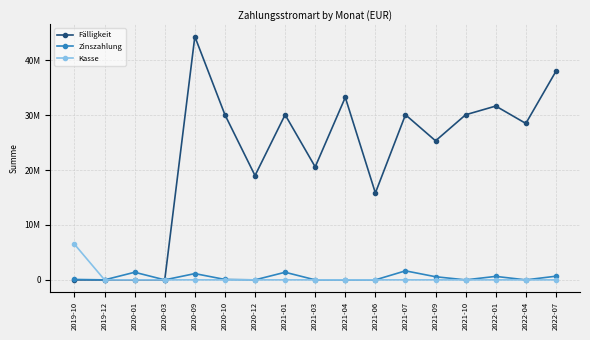

What is the maximum value shown in the chart?

44331000.0